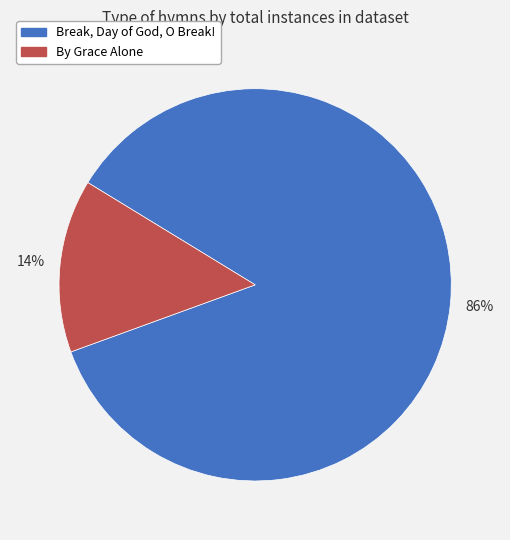

Is there a majority slice in this chart?

Yes